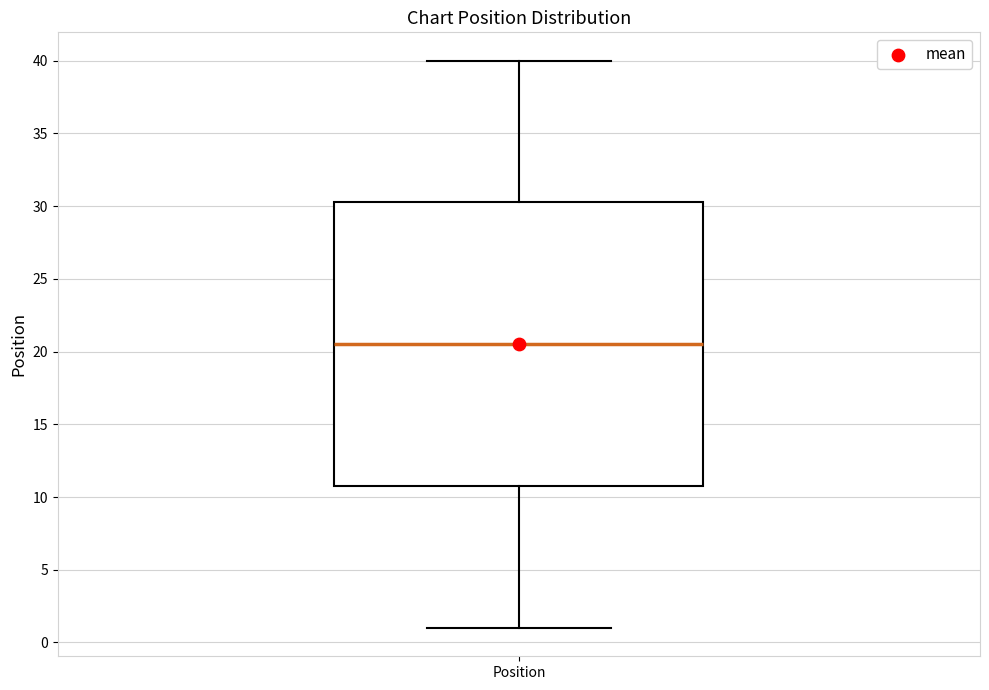

Where is the upper edge of the box for Position on the y-axis? The values are not printed on the chart, so give them approximately, as read against the axis.

30.5